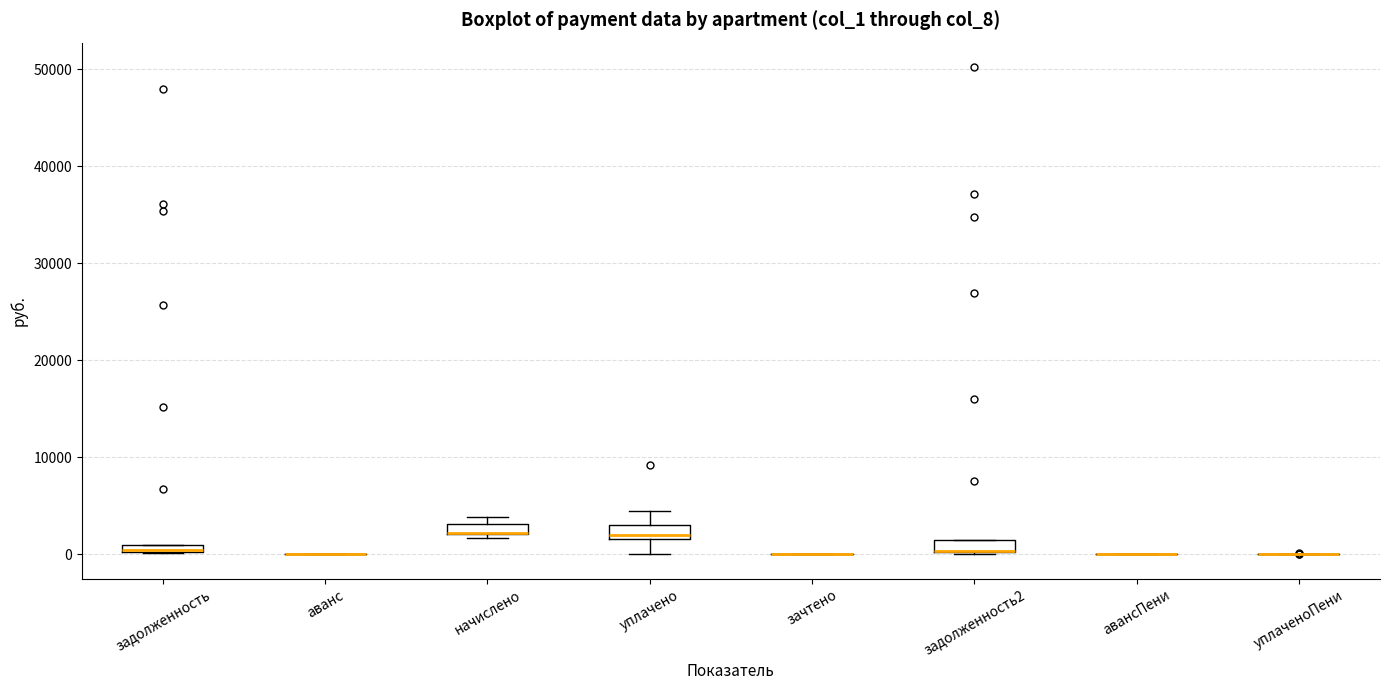

Where is the lower edge of the box for задолженность2 on the y-axis? The values are not printed on the chart, so give them approximately, as read against the axis.

0